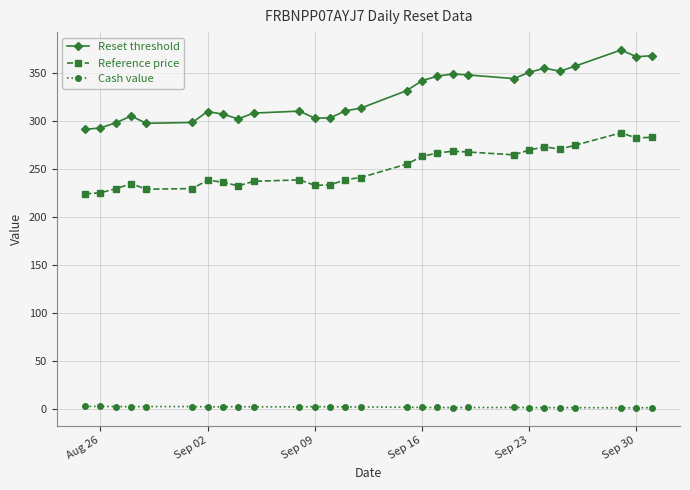

What is the average value of the Cash value series?

1.9